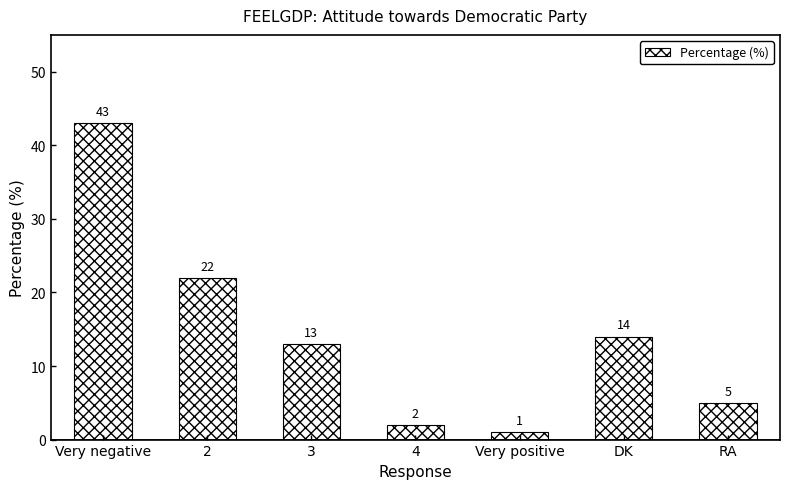

What is the average value?

14